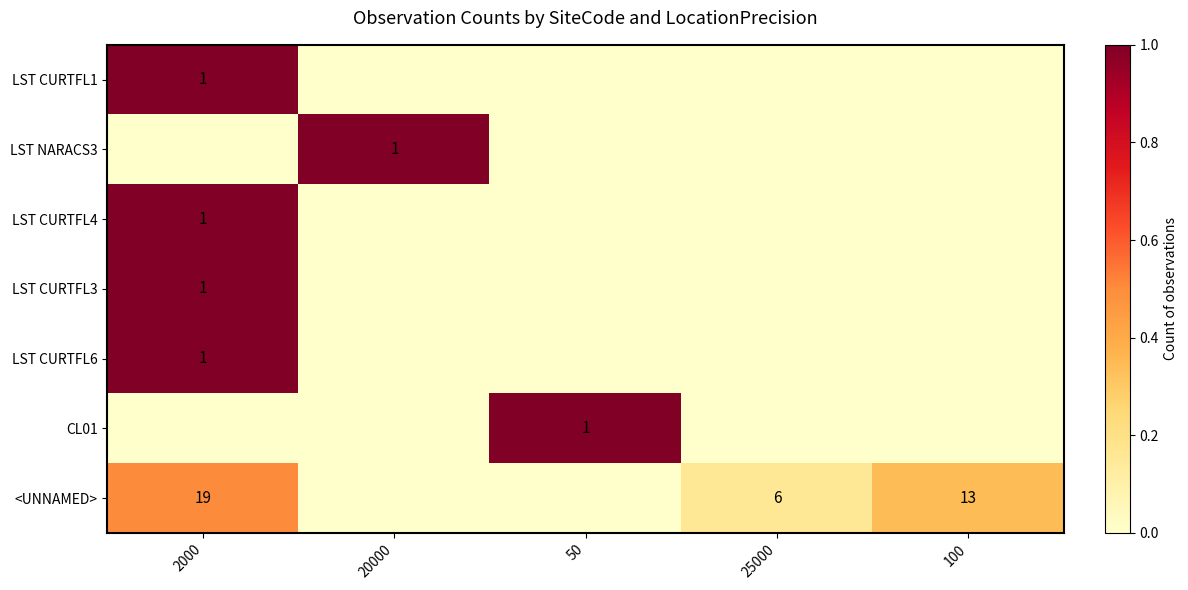

The LST CURTFL1 series shows 1 at 2000. True or false?

True